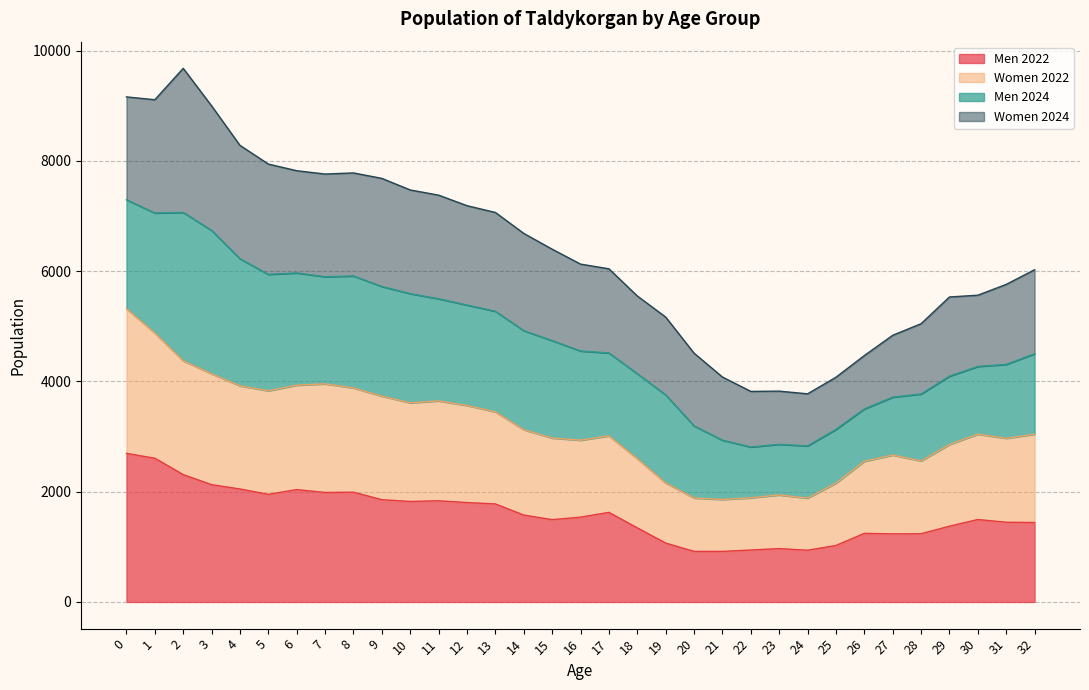

What is the total value across all series at 8?

7782